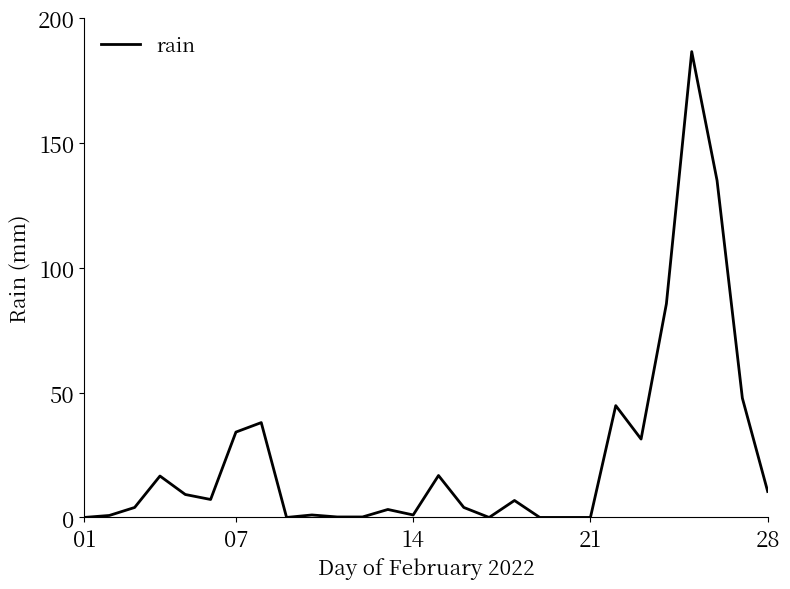

What is the average value?

24.5